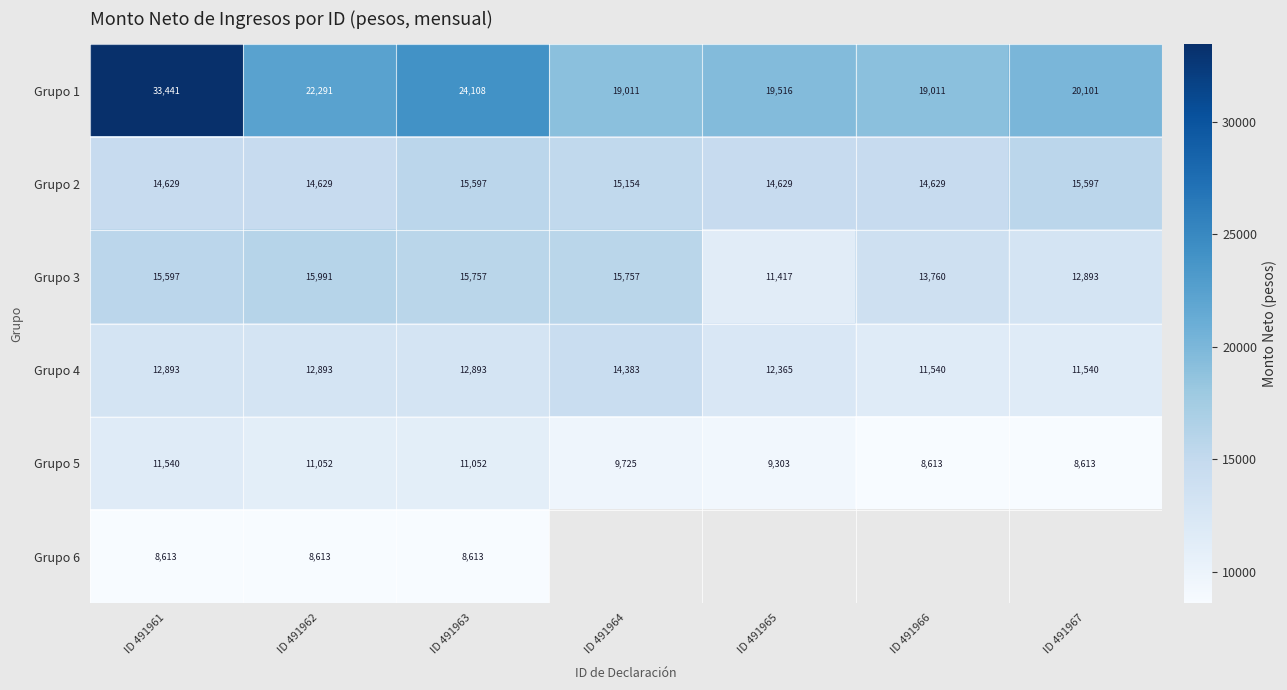

The Grupo 4 series shows 12892.7 at ID 491963. True or false?

True